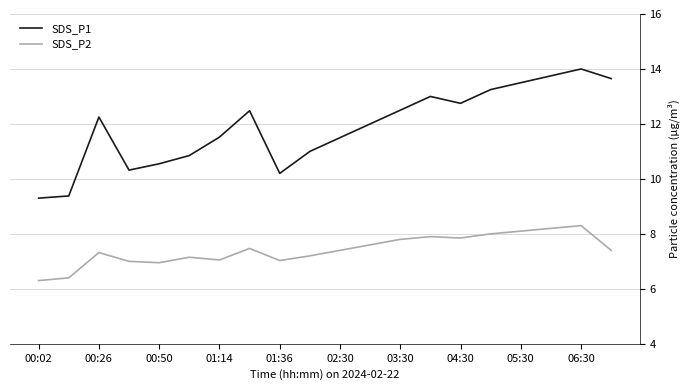

True or false: SDS_P2 and SDS_P1 intersect in this chart.

False